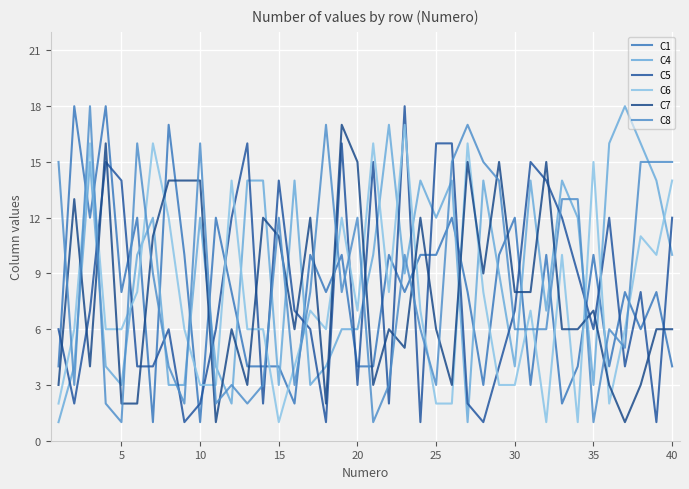

Rank the series by their maximum value, from highest to lowest.

C1, C4, C5, C8, C6, C7